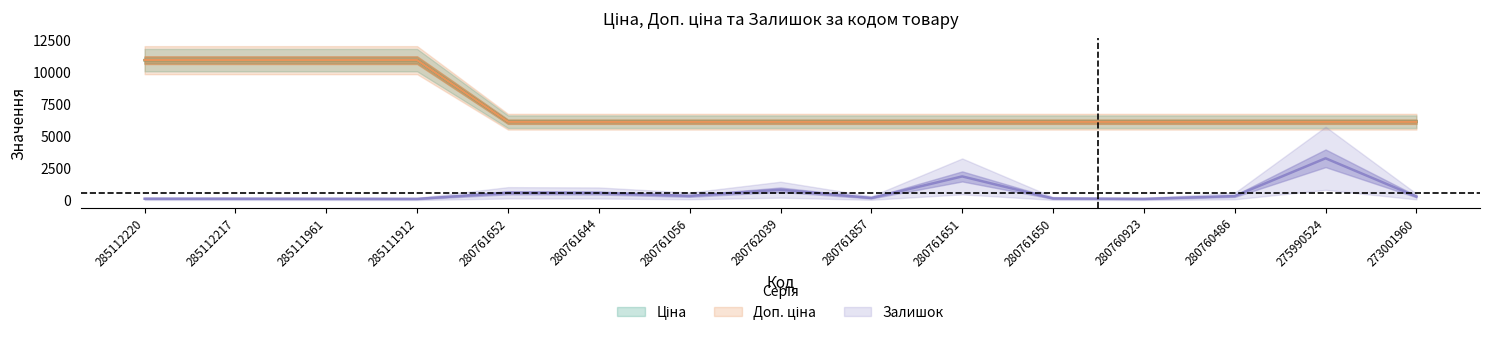

Which series has the largest total across all categories?

Ціна